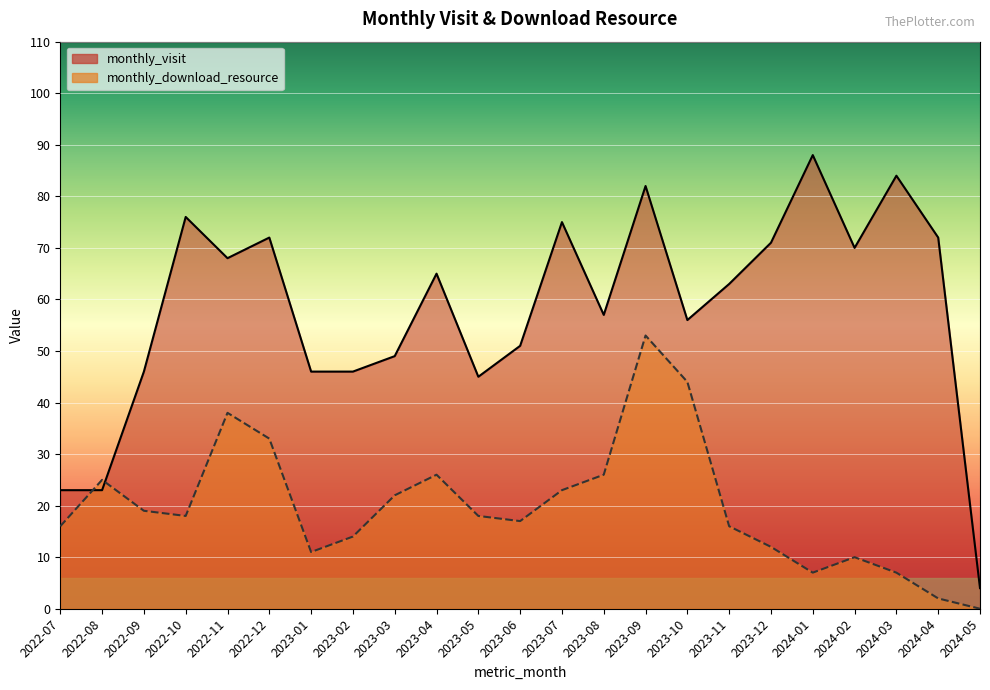

What is the label of the 2nd point from the right?

2024-04